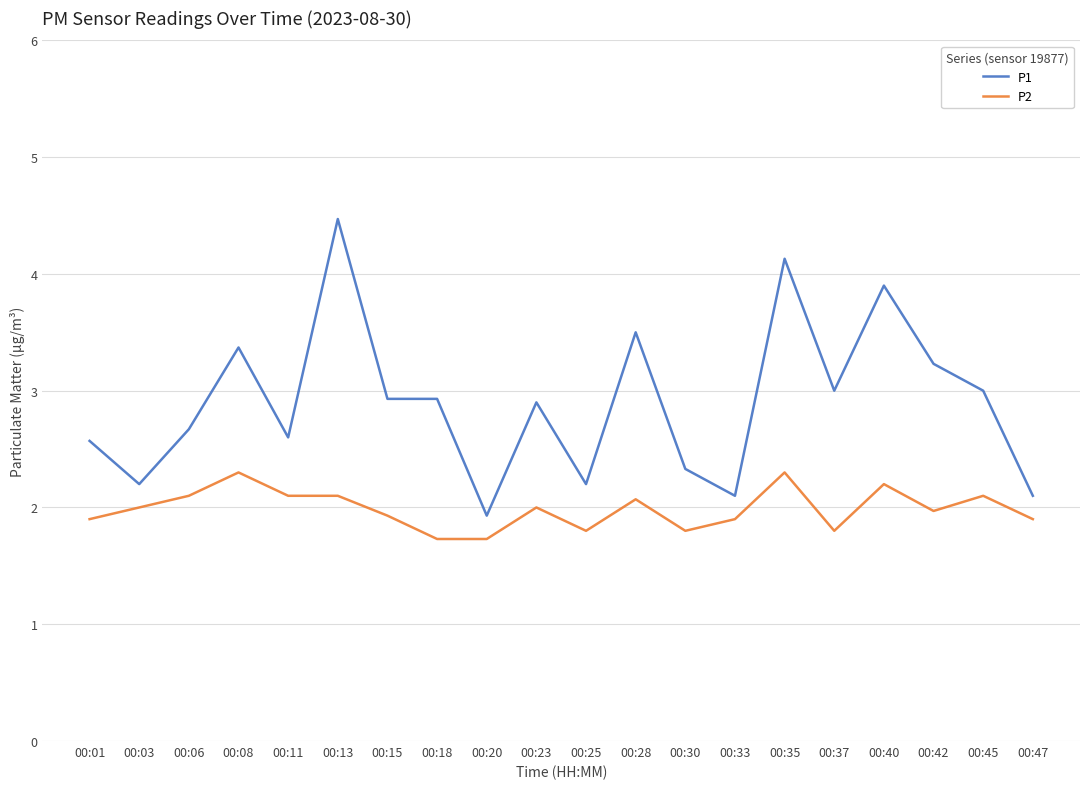

Between 00:08 and 00:30, which series saw the biggest shift?

P1